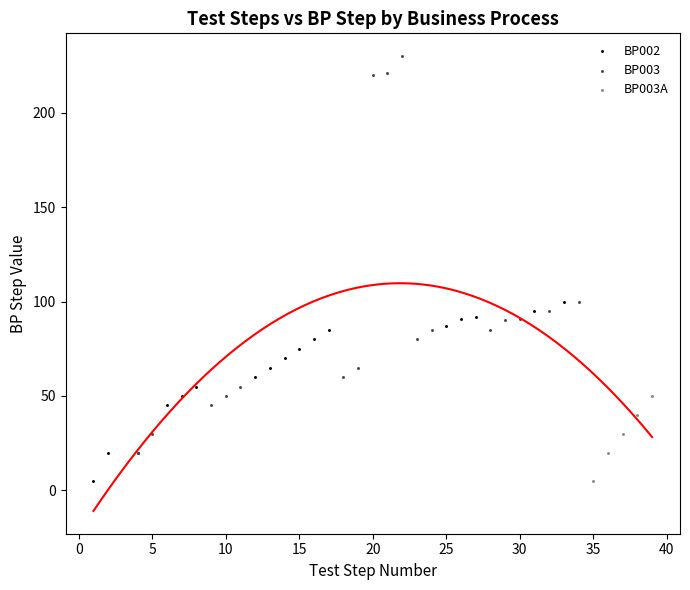

Which series reaches the maximum Y coordinate?

BP003